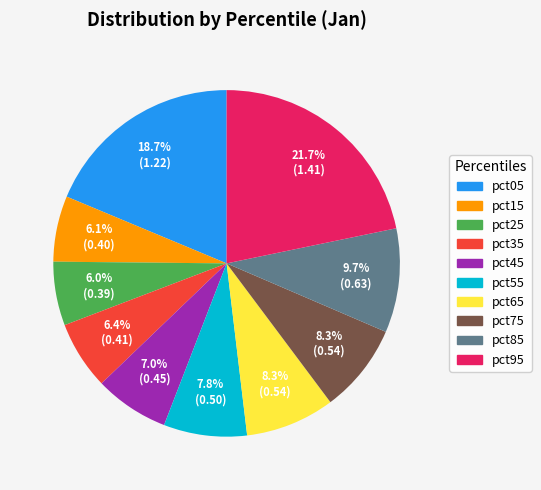

Is there a majority slice in this chart?

No